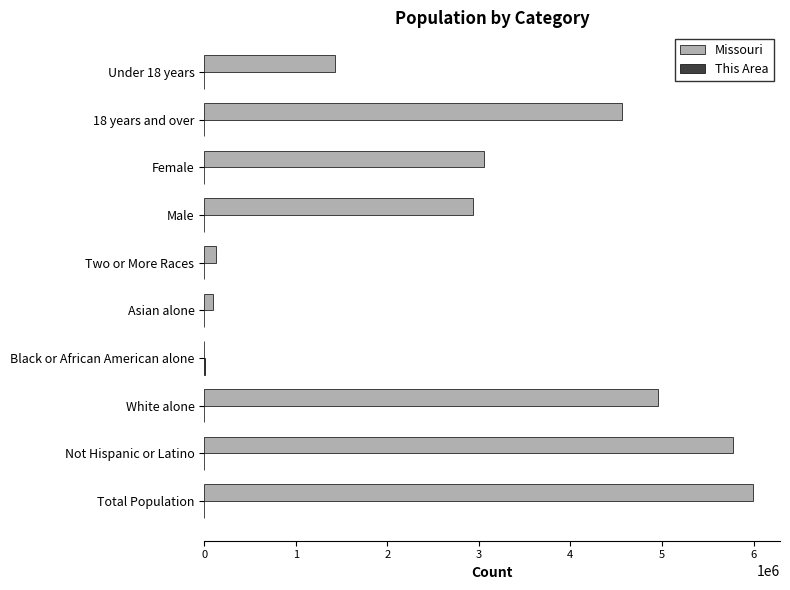

Which category has the highest value in the Missouri series?

Total Population